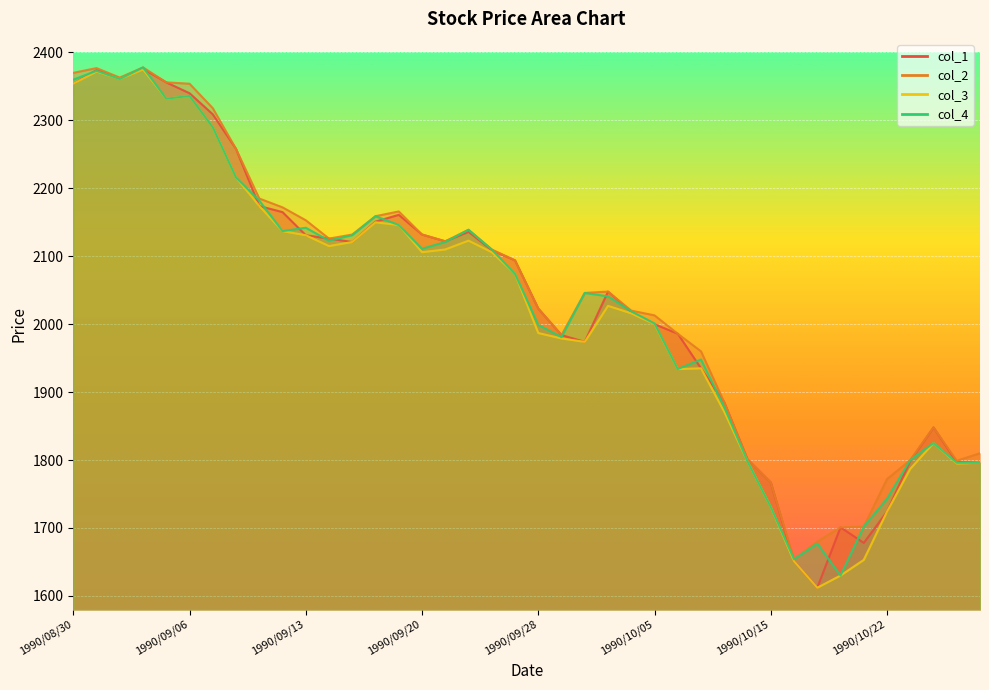

Is the value of col_1 at 1990/10/15 greater than the value of col_2 at 1990/08/31?

No